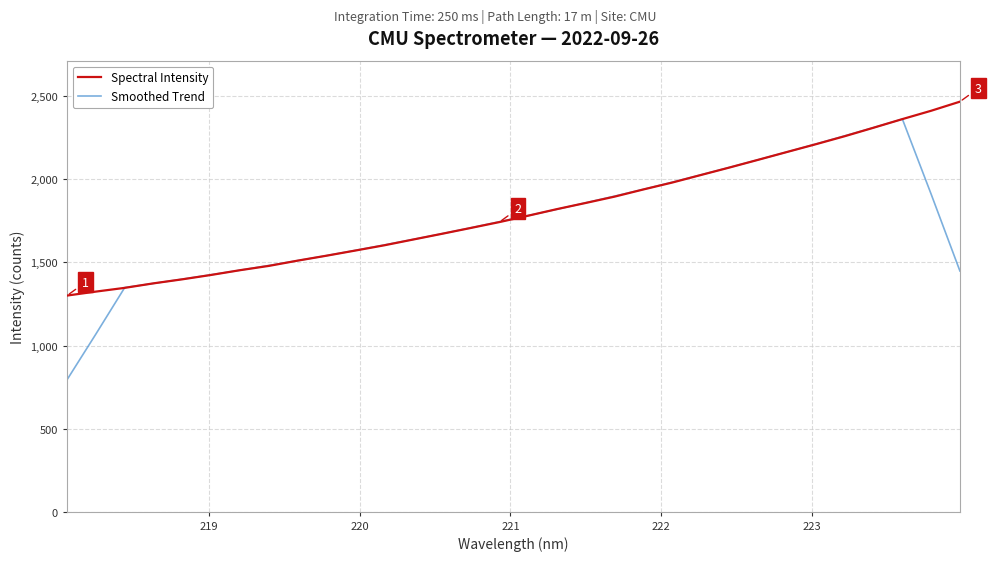

What is the lowest value of the Spectral Intensity series?

1300.8